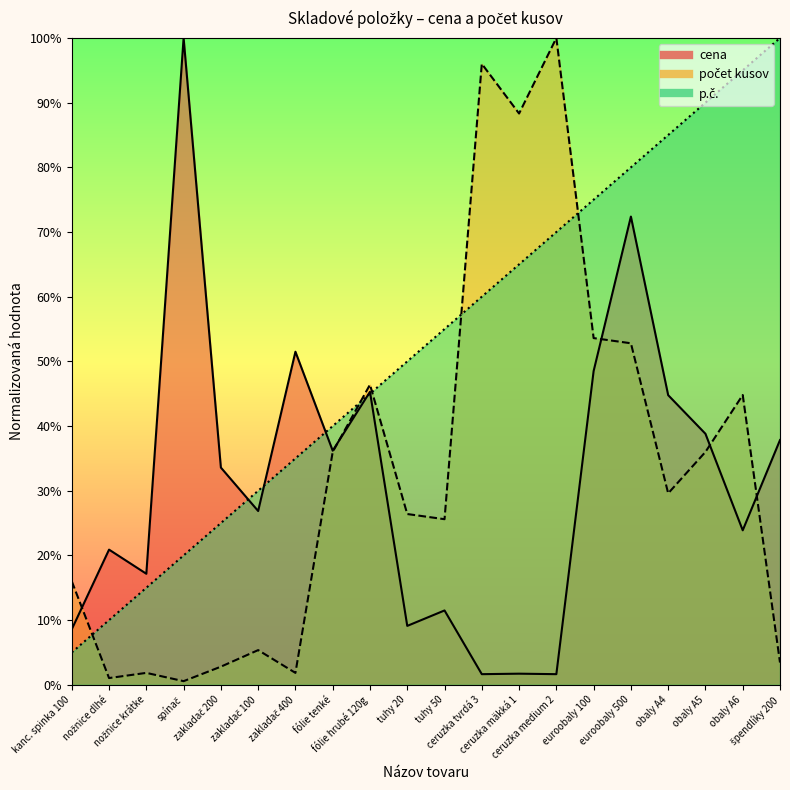

Which category has the highest value in the počet kusov series?

ceruzka medium 2